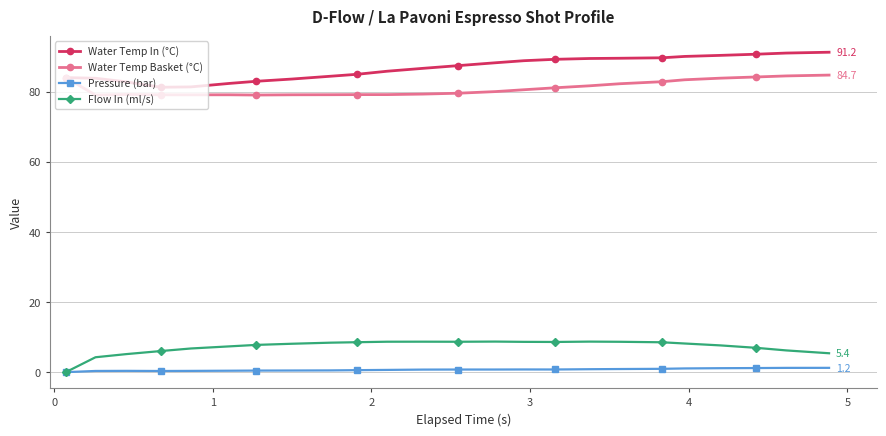

True or false: Water Temp In (°C) and Flow In (ml/s) intersect in this chart.

False